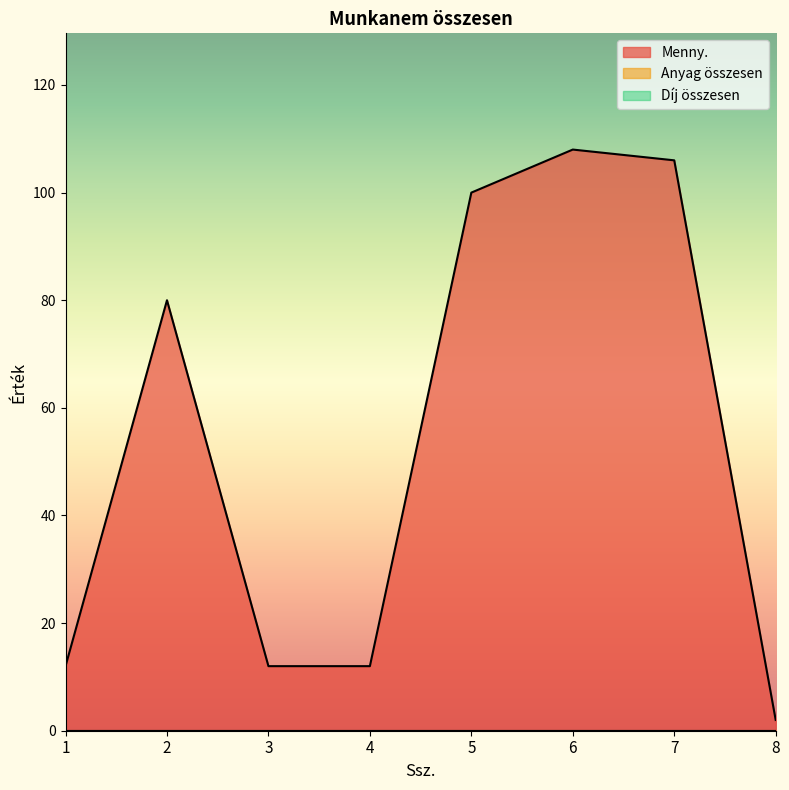

True or false: Díj összesen and Anyag összesen intersect in this chart.

False